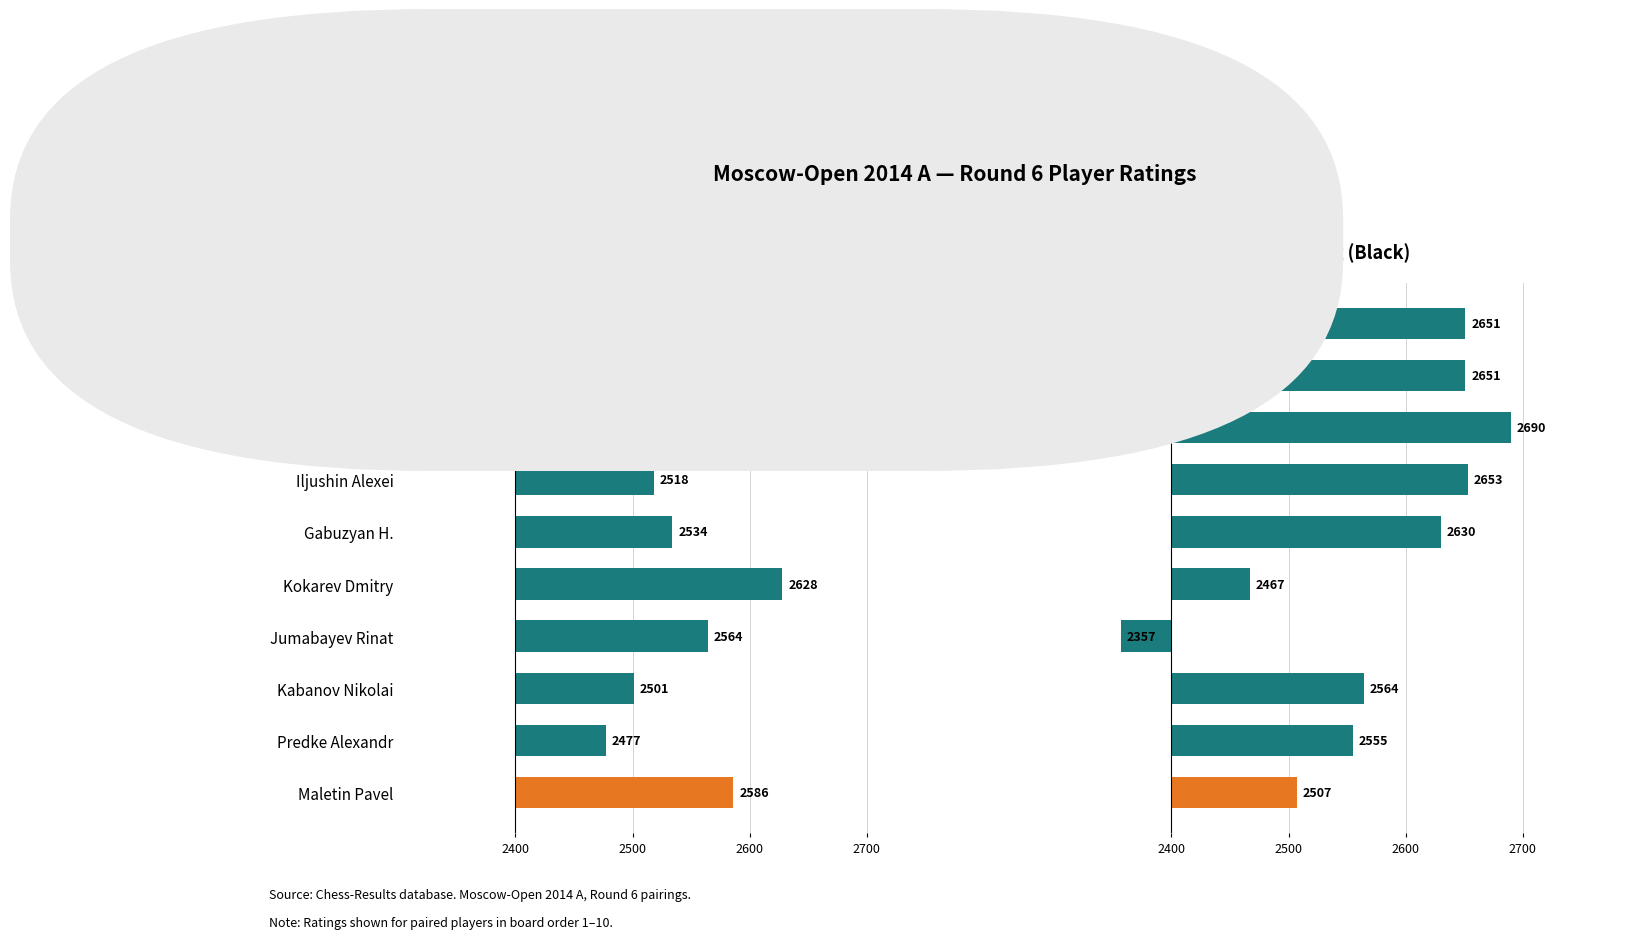

How many series are shown in this chart?

2